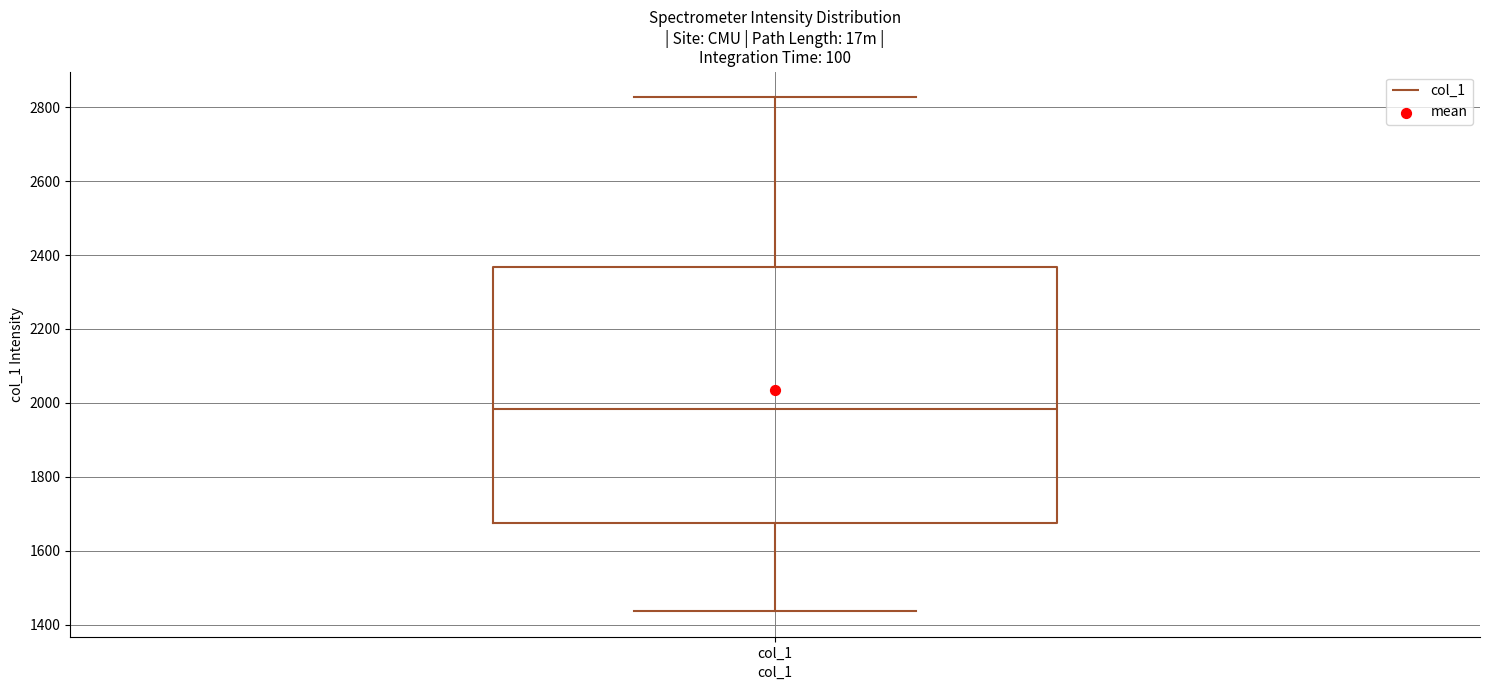

Where is the lower edge of the box for col_1 on the y-axis? The values are not printed on the chart, so give them approximately, as read against the axis.

1680